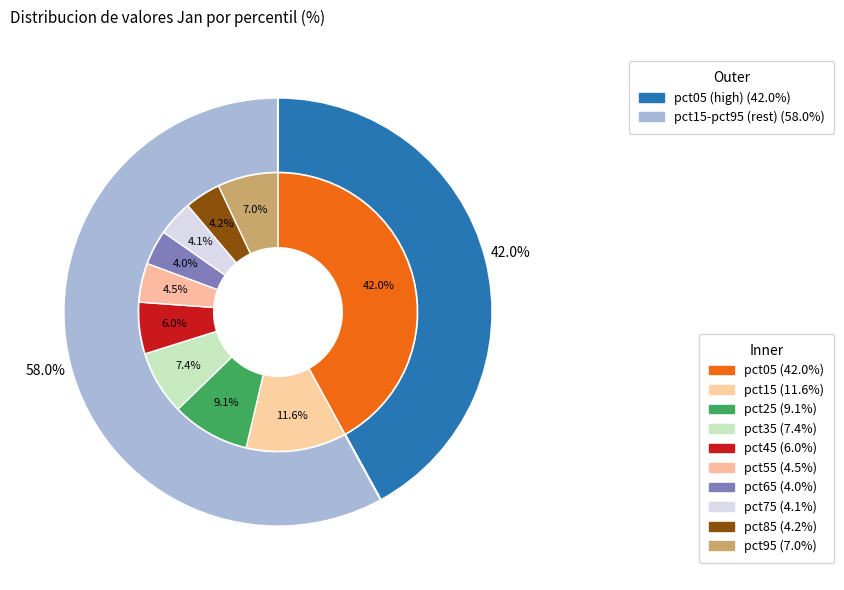

To the nearest percent, what percentage of the pie is pct55?

5%